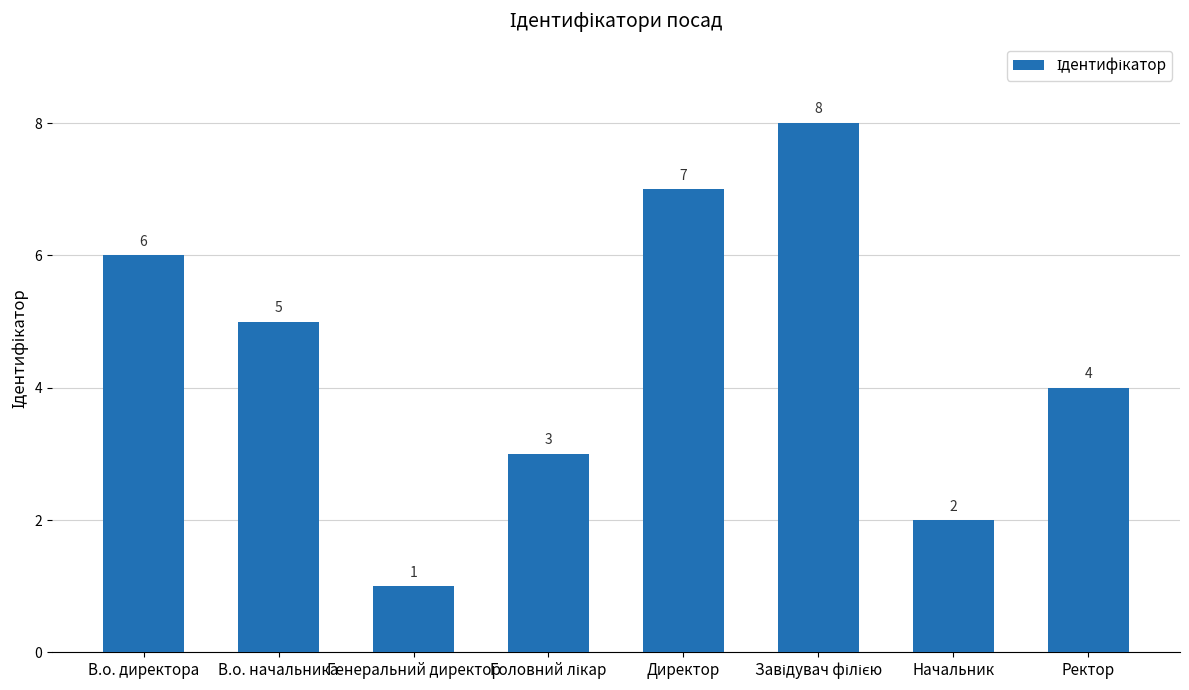

What value does the data have at Начальник?

2